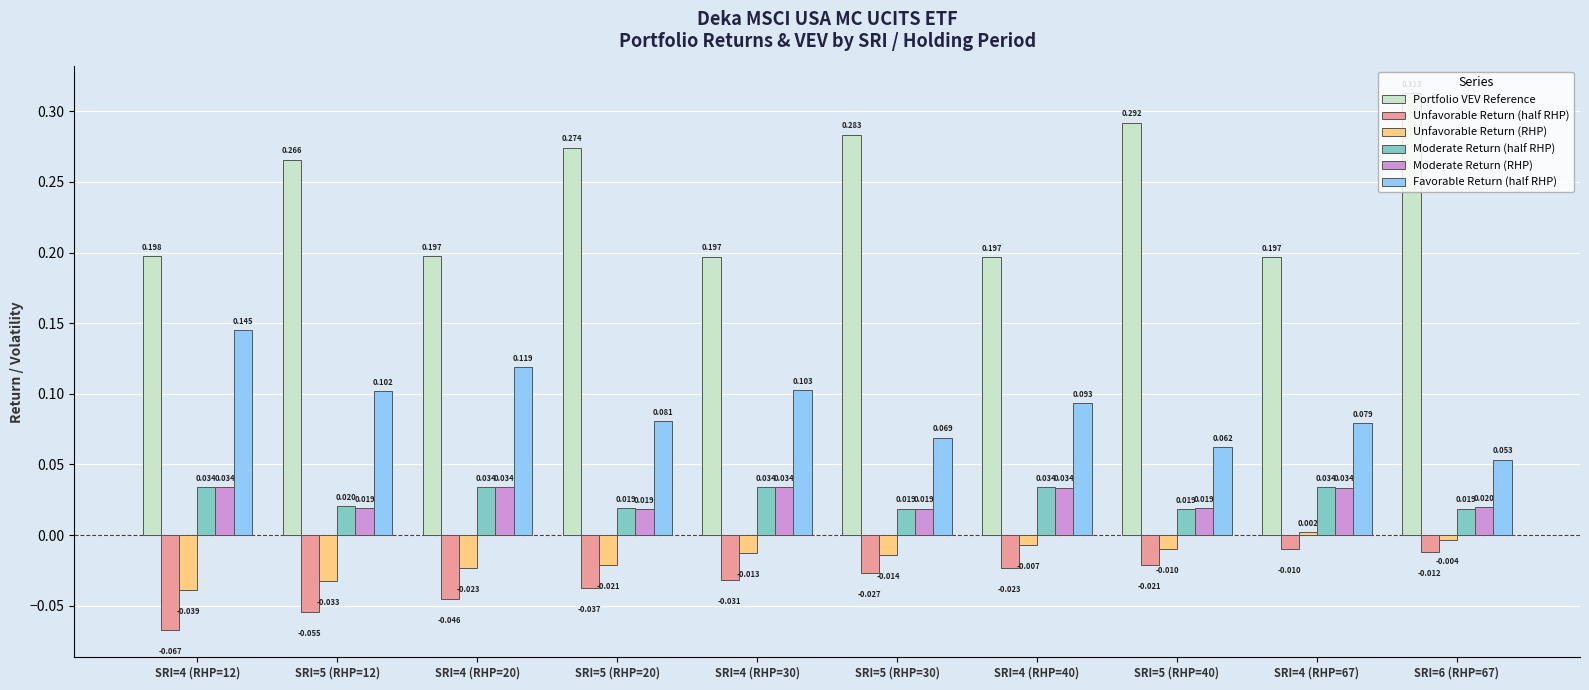

What is the label of the 3rd bar from the right?

SRI=5 (RHP=40)